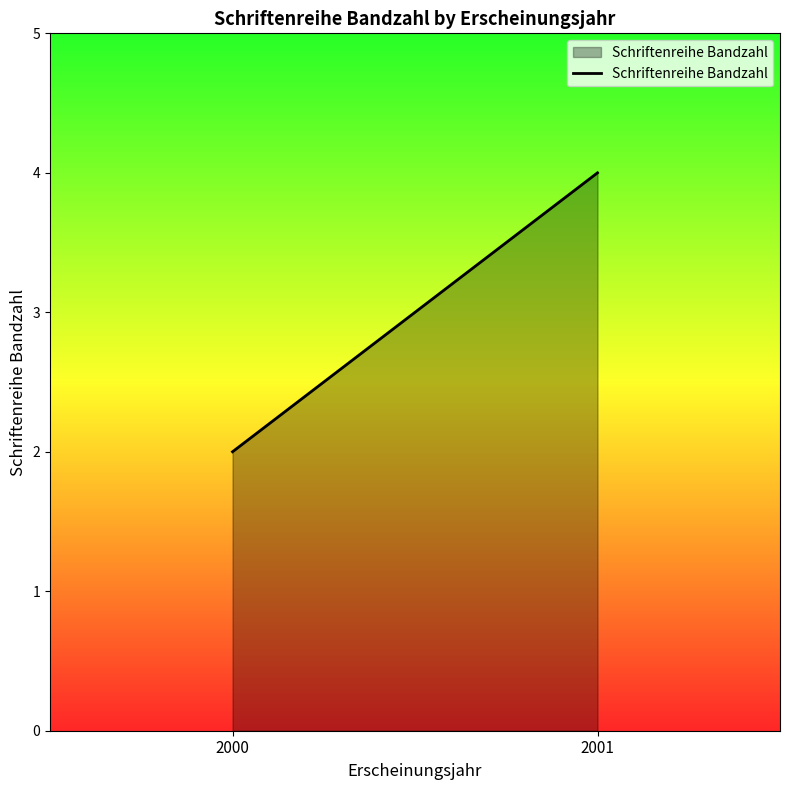

Which category has the lowest value across all series?

2000